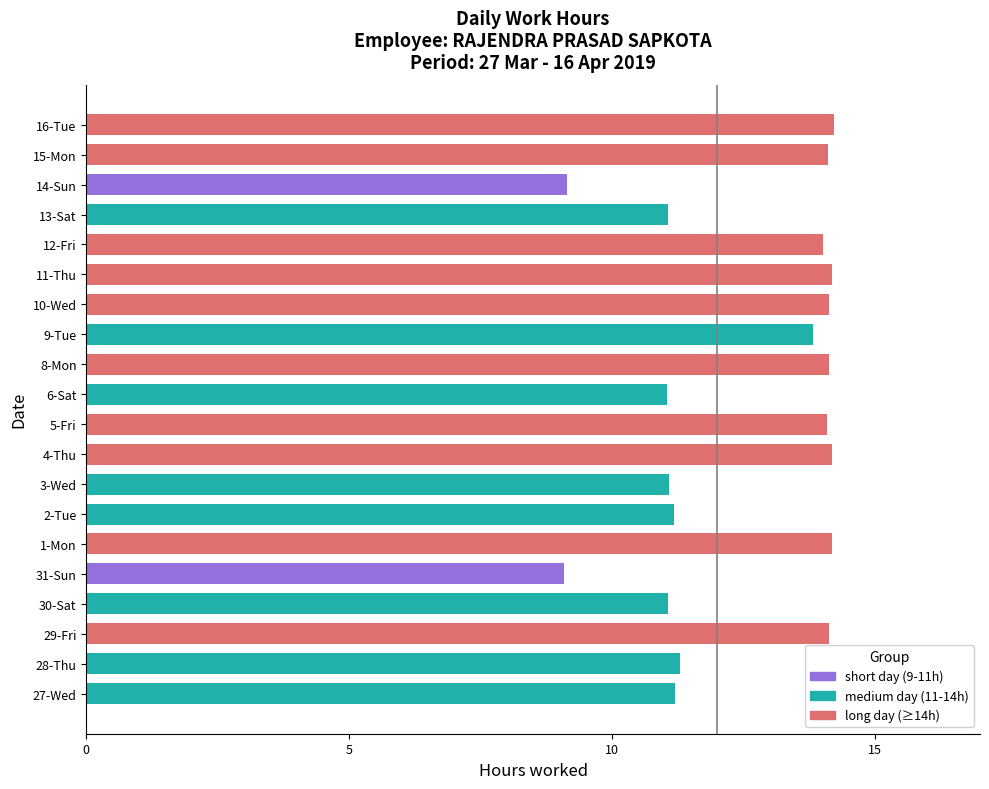

Where is the data nearest to the value 11?

6-Sat